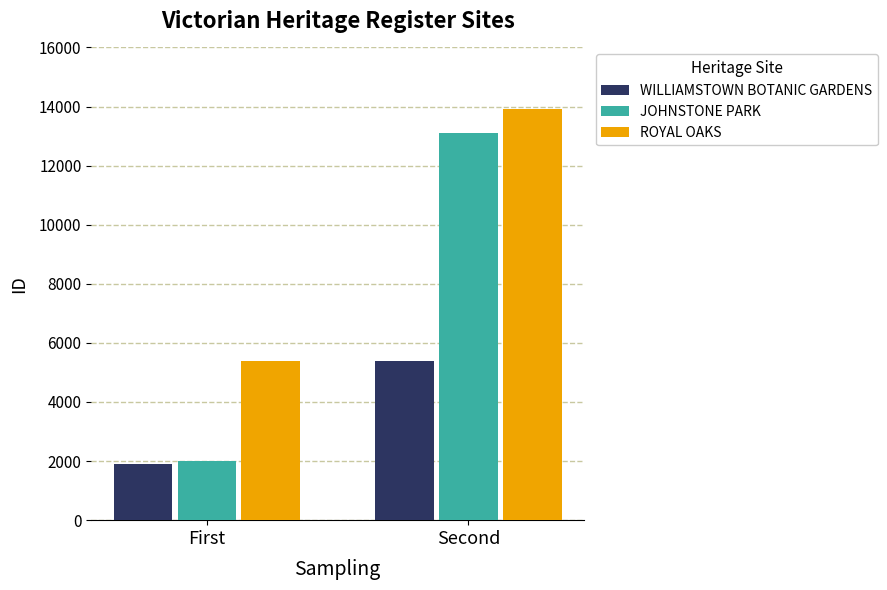

What is the highest value of the ROYAL OAKS series?

13931